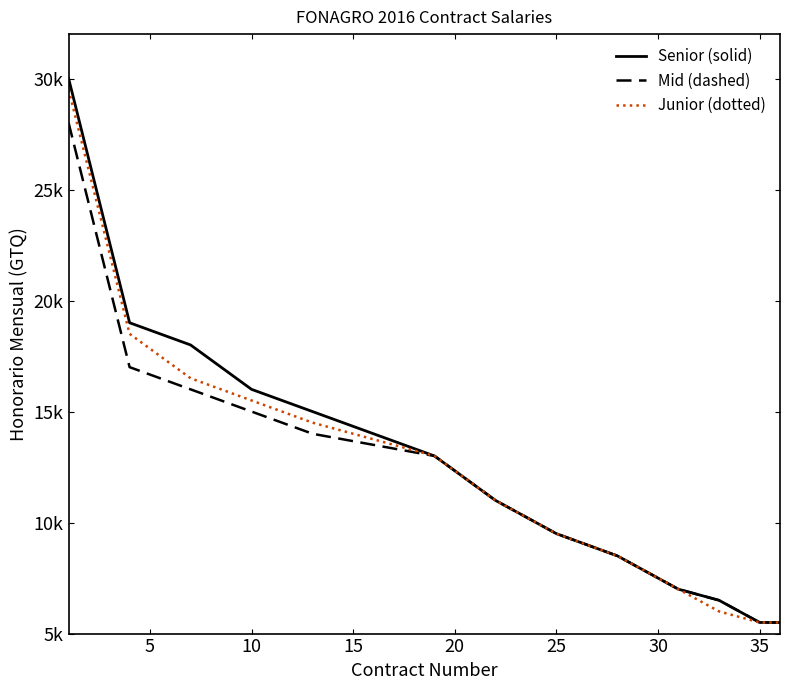

What are all the series names shown in the legend?

Senior (solid), Mid (dashed), Junior (dotted)